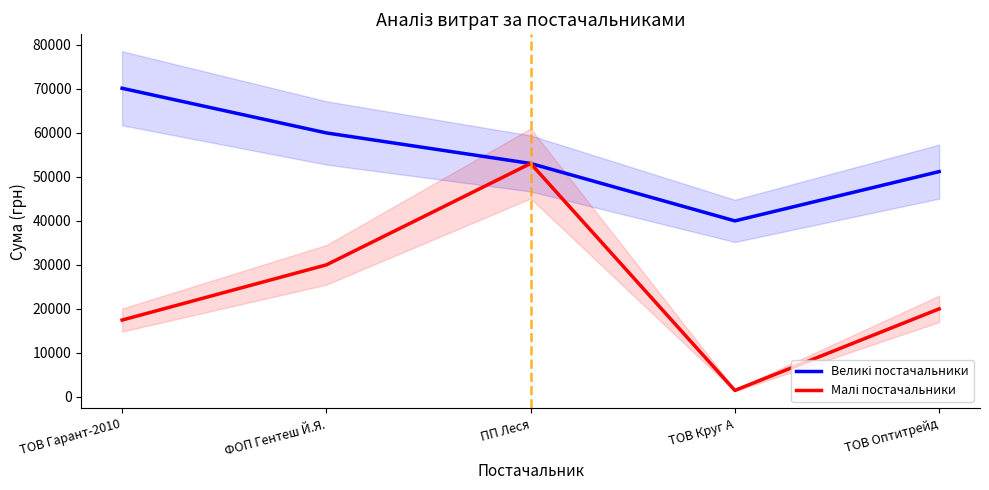

What are all the series names shown in the legend?

Великі постачальники, Малі постачальники